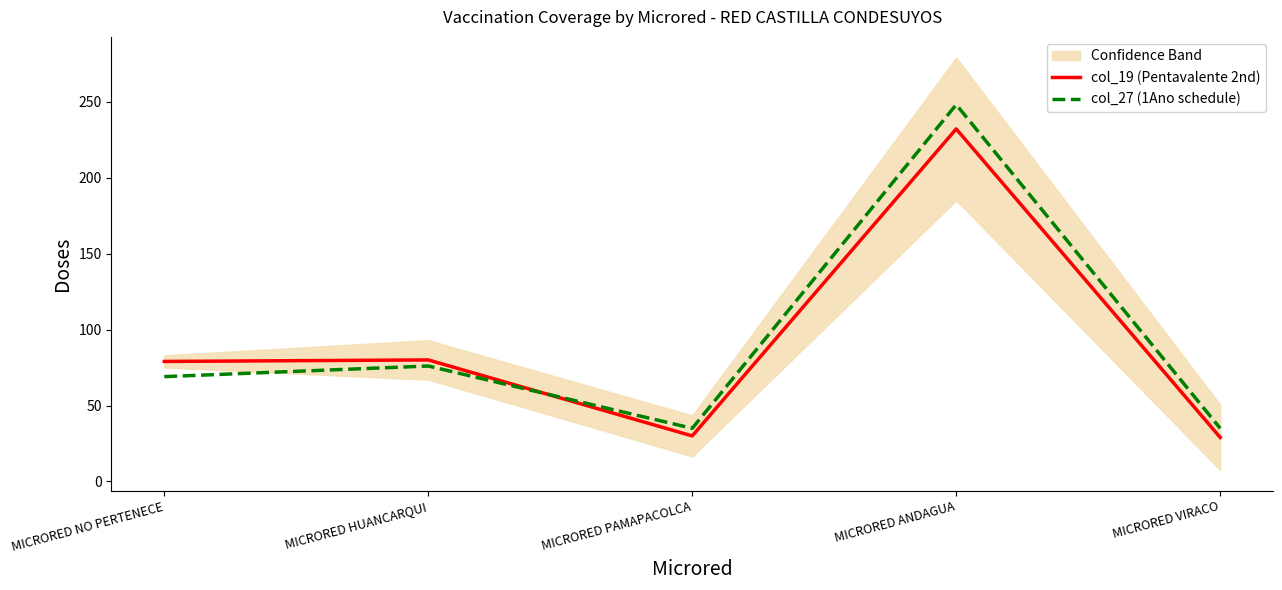

Which series changed the most between MICRORED NO PERTENECE and MICRORED PAMAPACOLCA?

col_19 (Pentavalente 2nd)